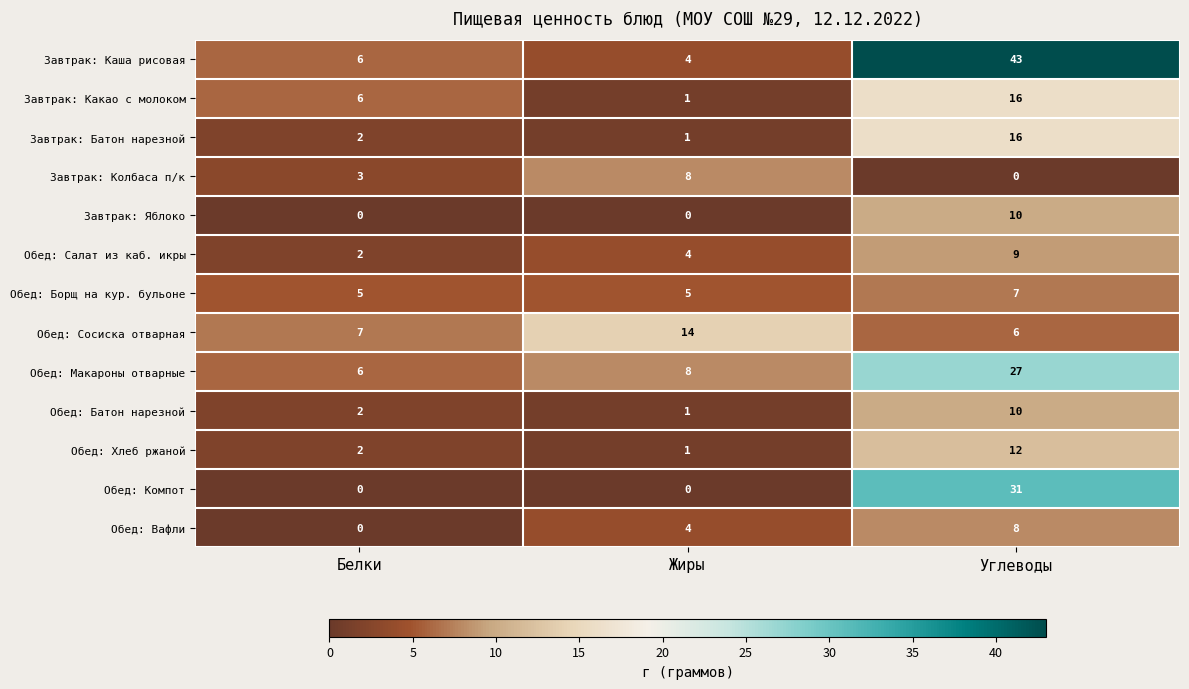

What is the difference between the Завтрак: Яблоко values at Жиры and Углеводы?

10